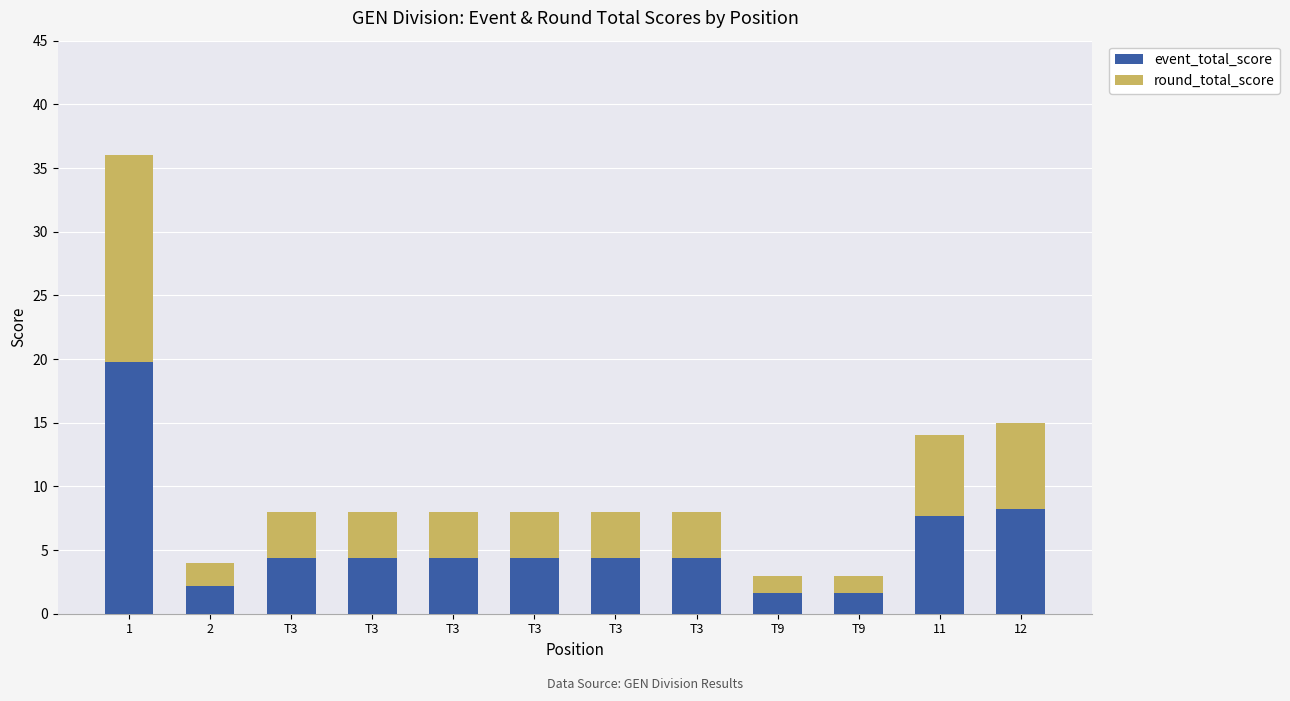

At which label does event_total_score first exceed 4?

1